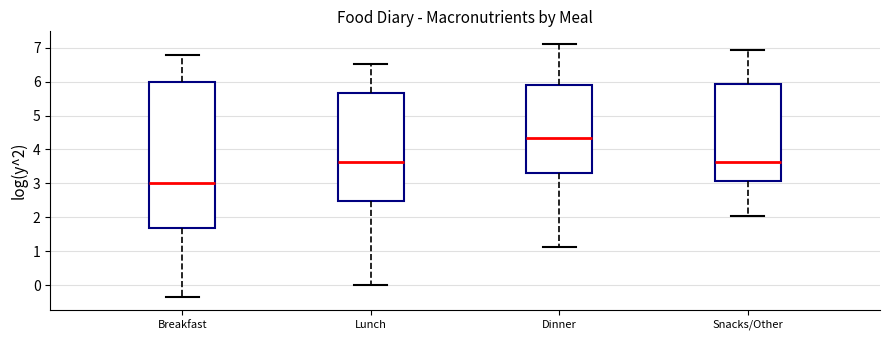

Where does the lower whisker of the box for Breakfast end on the y-axis? The values are not printed on the chart, so give them approximately, as read against the axis.

-0.4